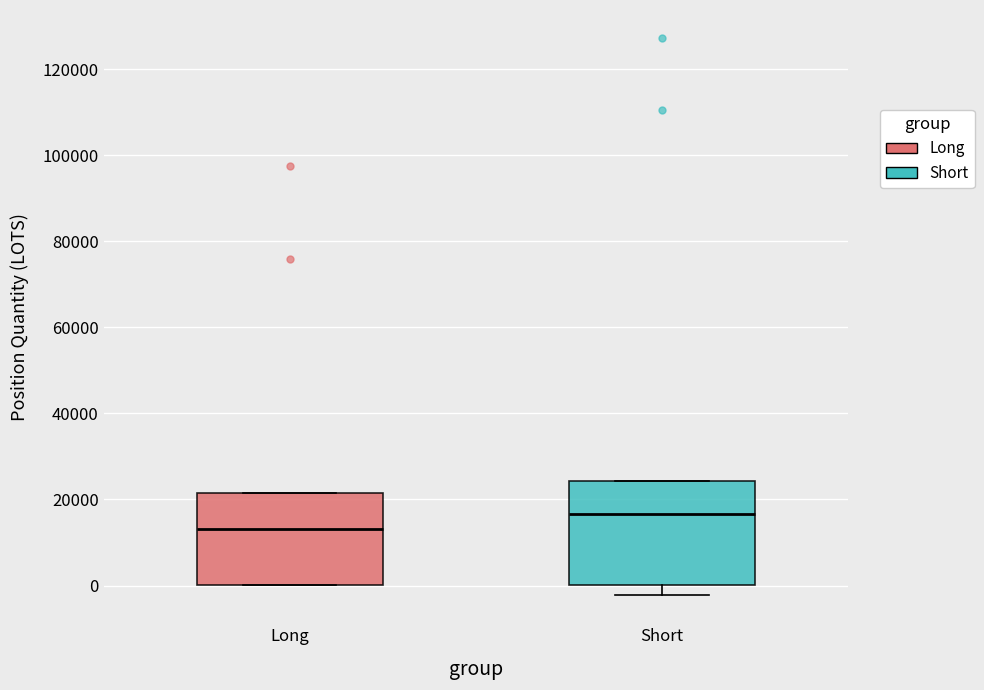

Comparing the boxes themselves (not the whiskers), which one is the tallest?

Short